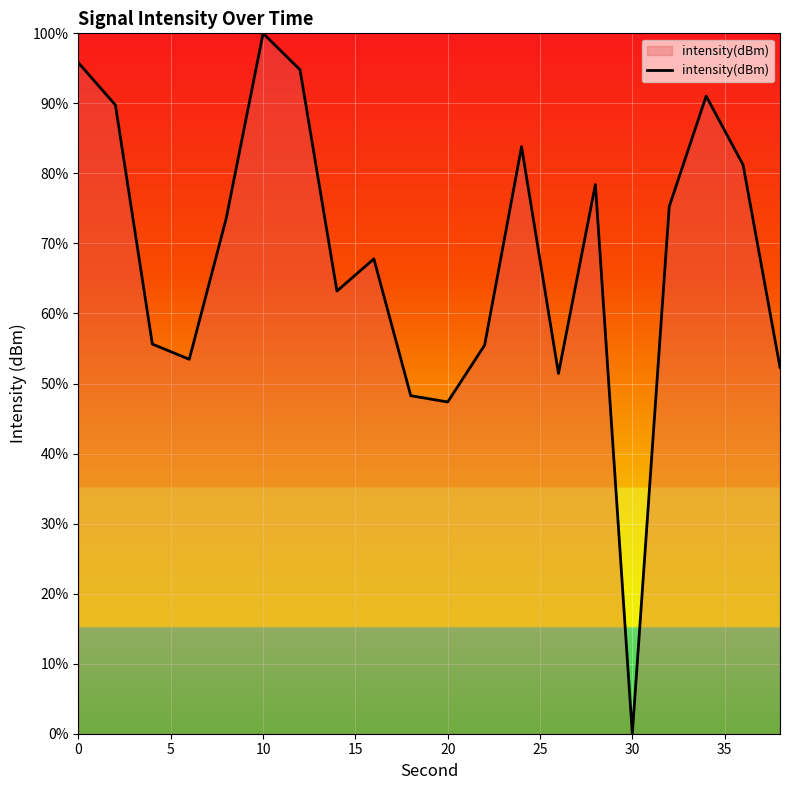

What is the greatest value displayed?

100.0